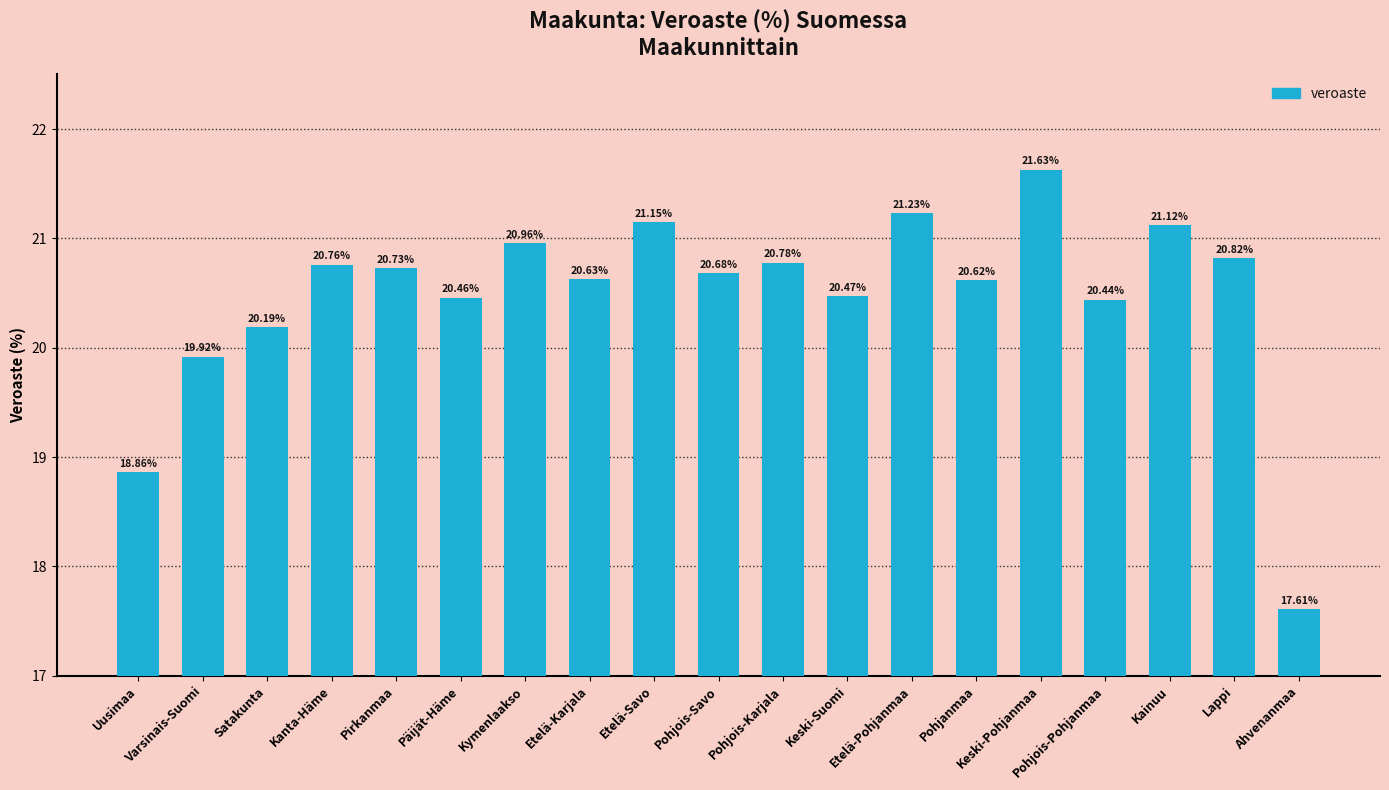

What is the difference between the second highest and minimum values?

3.6